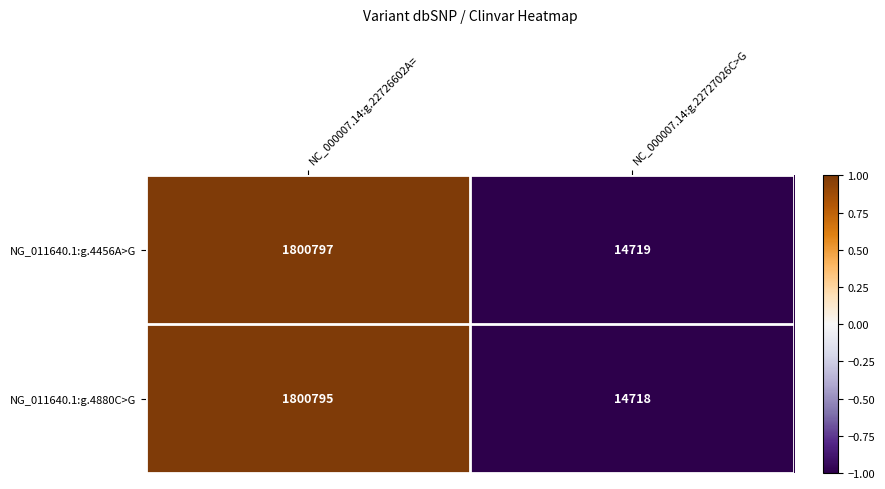

Between NC_000007.14:g.22726602A= and NC_000007.14:g.22727026C>G, which series saw the biggest shift?

NG_011640.1:g.4456A>G